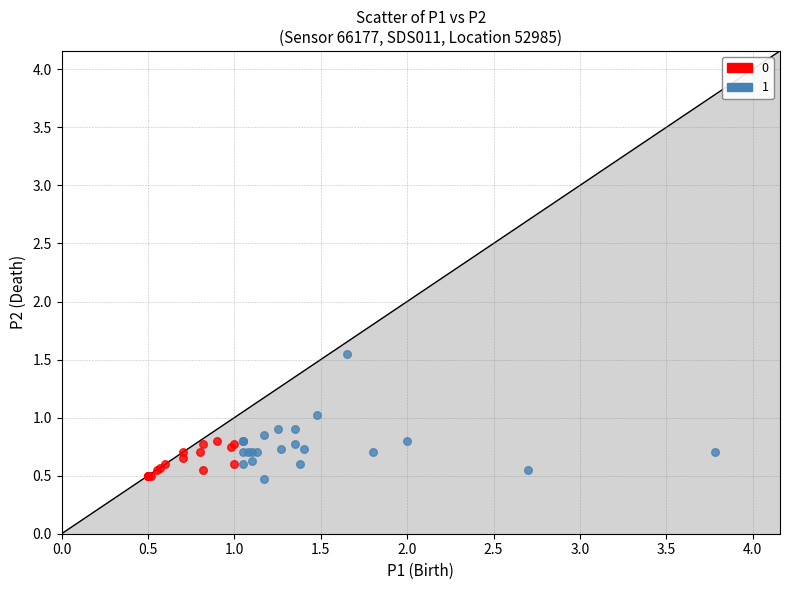

What are all the series names shown in the legend?

0, 1